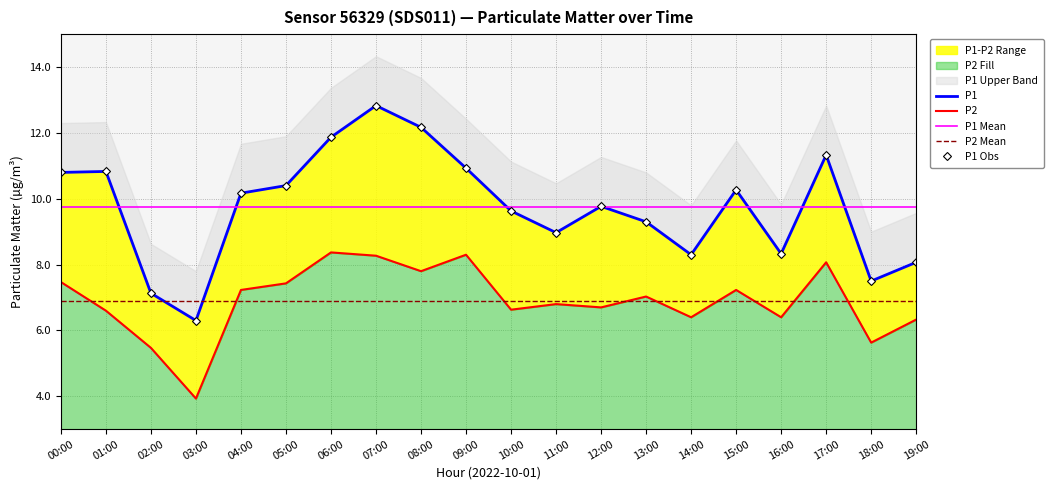

True or false: P1 and P2 intersect in this chart.

False